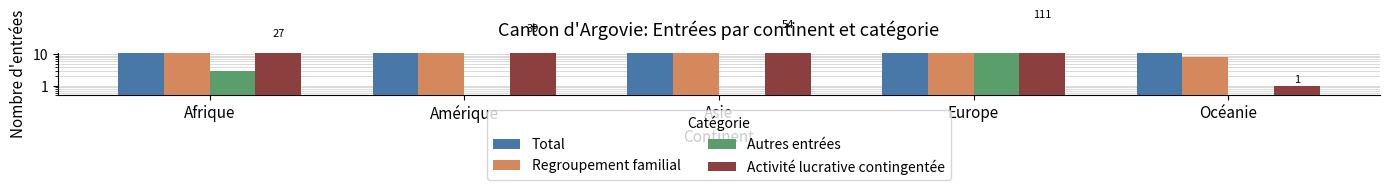

What is the spread (max minus min) of values at Afrique?

53